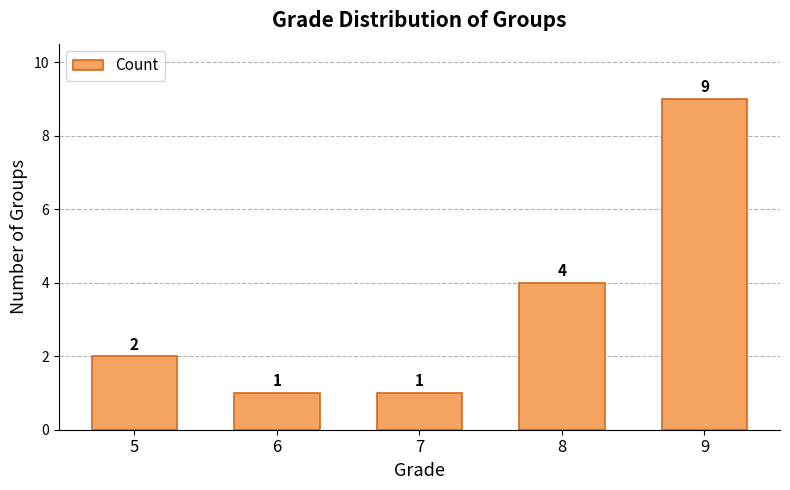

What is the value of the 3rd bar from the left?

1